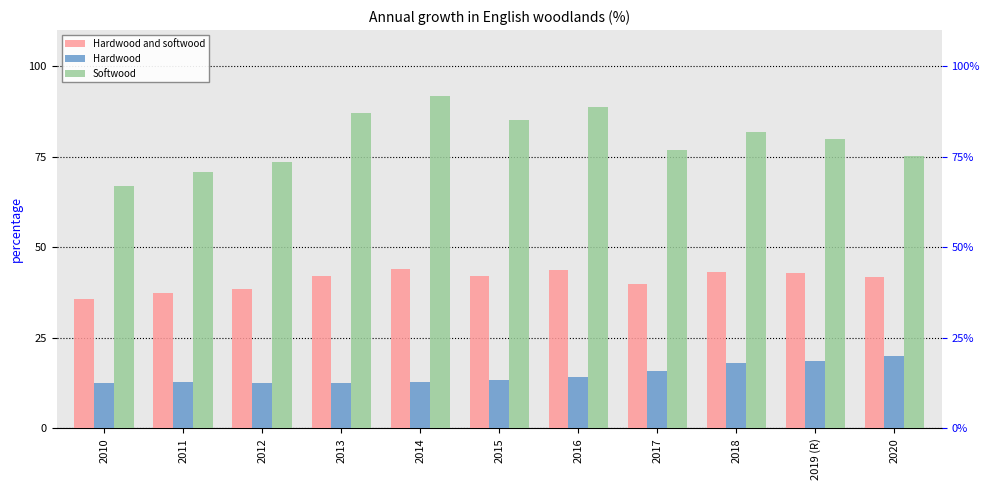

At which label is Softwood closest to 79?

2019 (R)